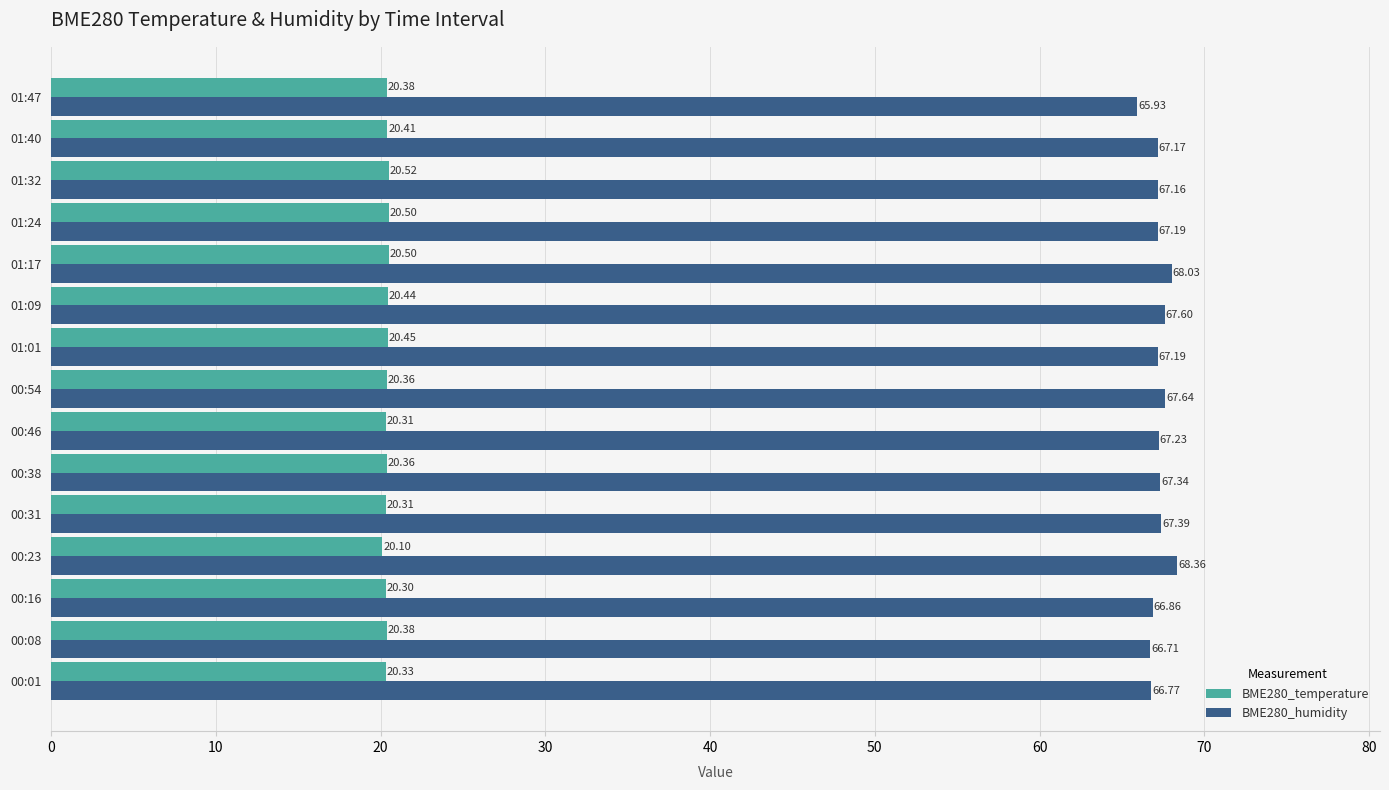

What is the spread (max minus min) of values at 01:09?

47.2